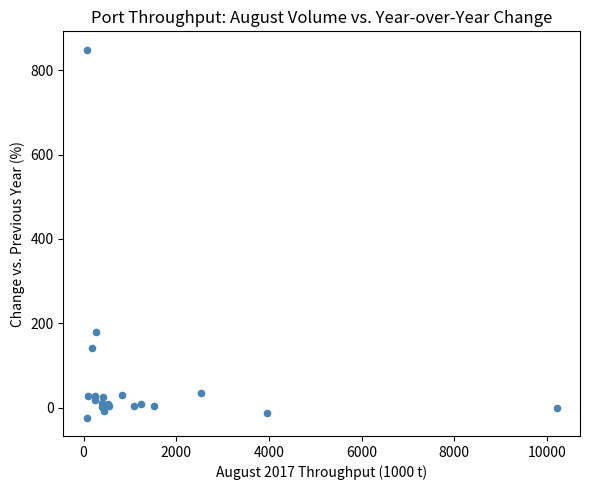

What Y value in the scatter plot is closest to 412?

179.3